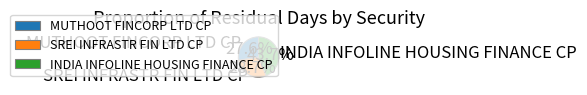

Is there any slice that represents more than half of the pie?

No